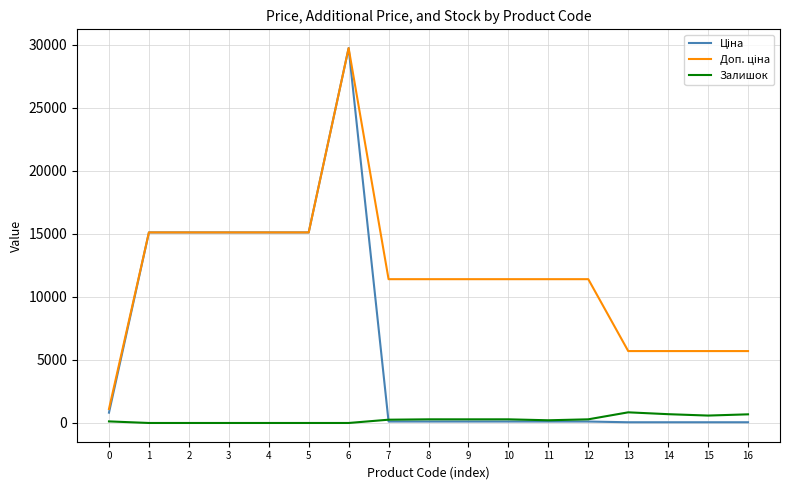

At which category is the sum across all series the highest?

6